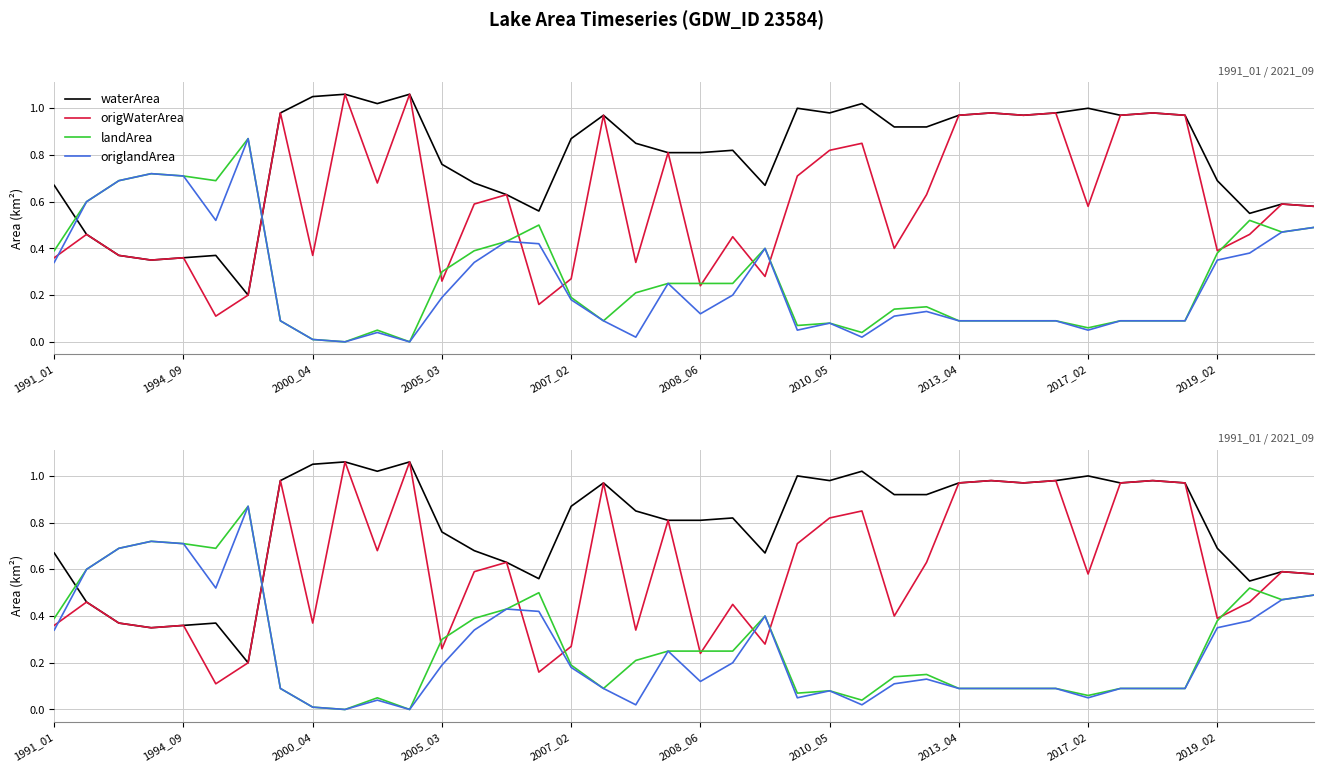

The value of waterArea at 15 is 0.6. True or false?

True